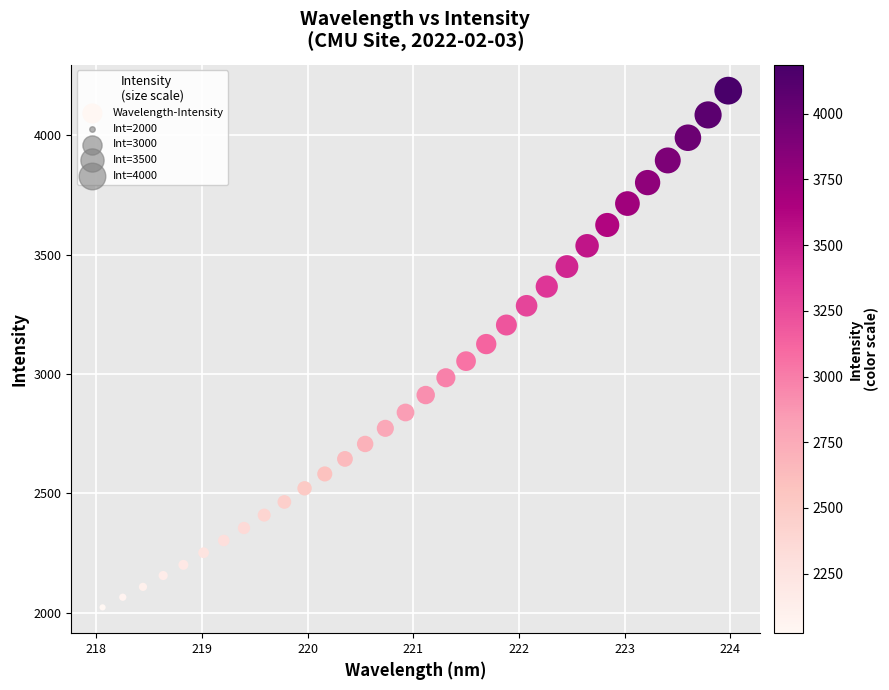

What is the range of Y values (max minus min)?

2162.9